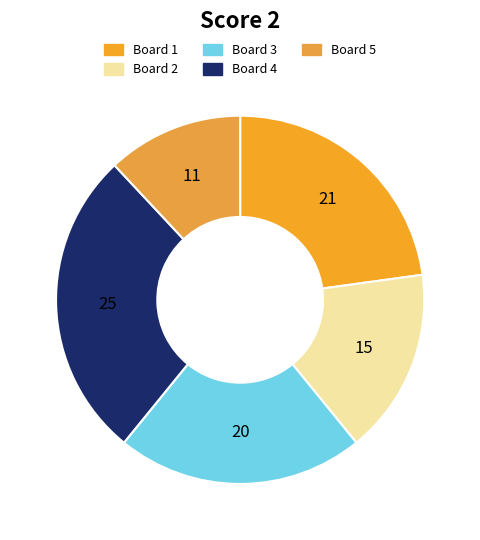

Is Board 4 the majority of the pie?

No